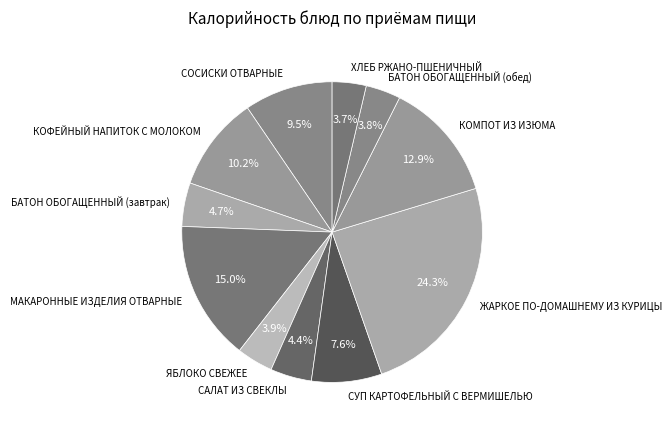

Combined, do КОФЕЙНЫЙ НАПИТОК С МОЛОКОМ and КОМПОТ ИЗ ИЗЮМА account for over 50%?

No